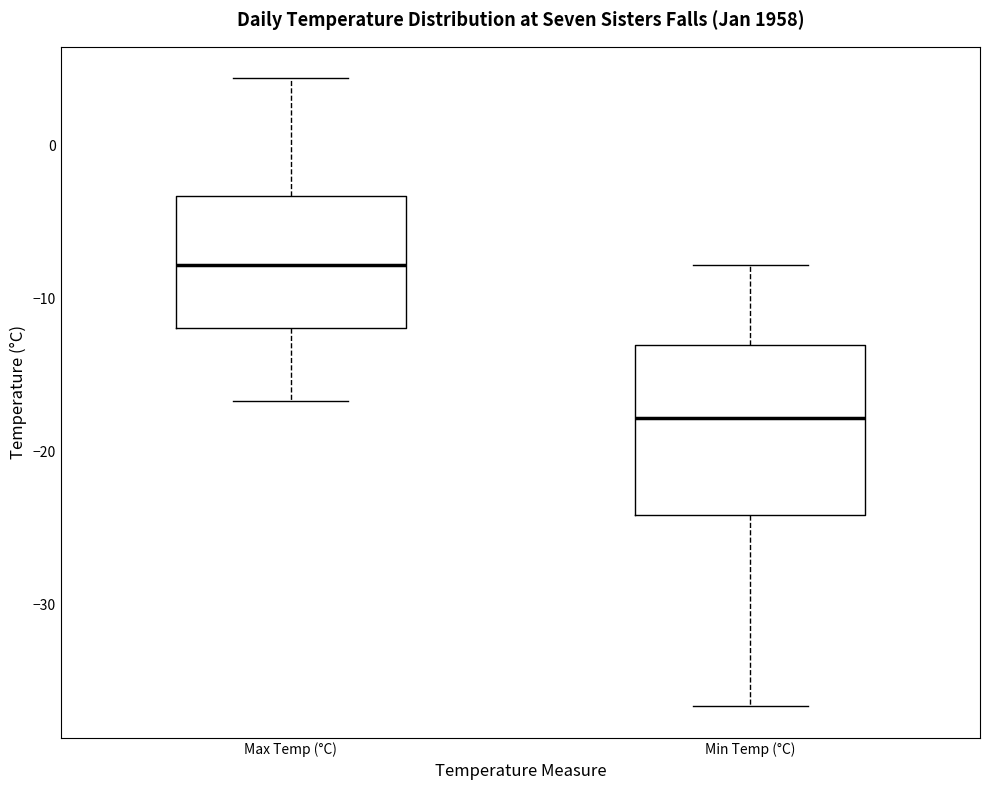

Reading left to right, read every box against the y-axis: the position of its median line, the range the box covers, and the ends of its whiskers. The values are not printed on the chart, so give them approximately, as read against the axis.

Max Temp (°C): median -8, box -12 to -3, whiskers -17 to 4
Min Temp (°C): median -18, box -24 to -13, whiskers -37 to -8